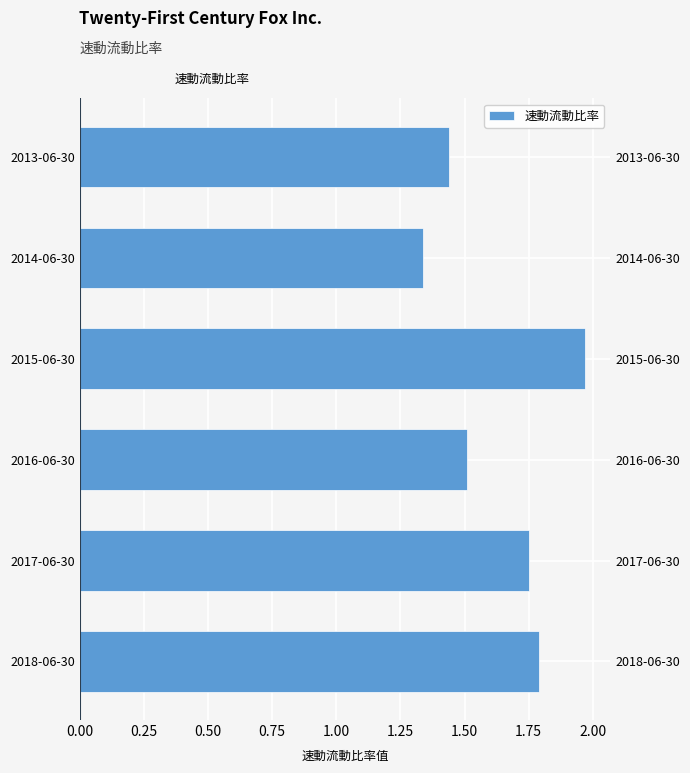

The chart shows a value of 1.0 at 2018-06-30. True or false?

False